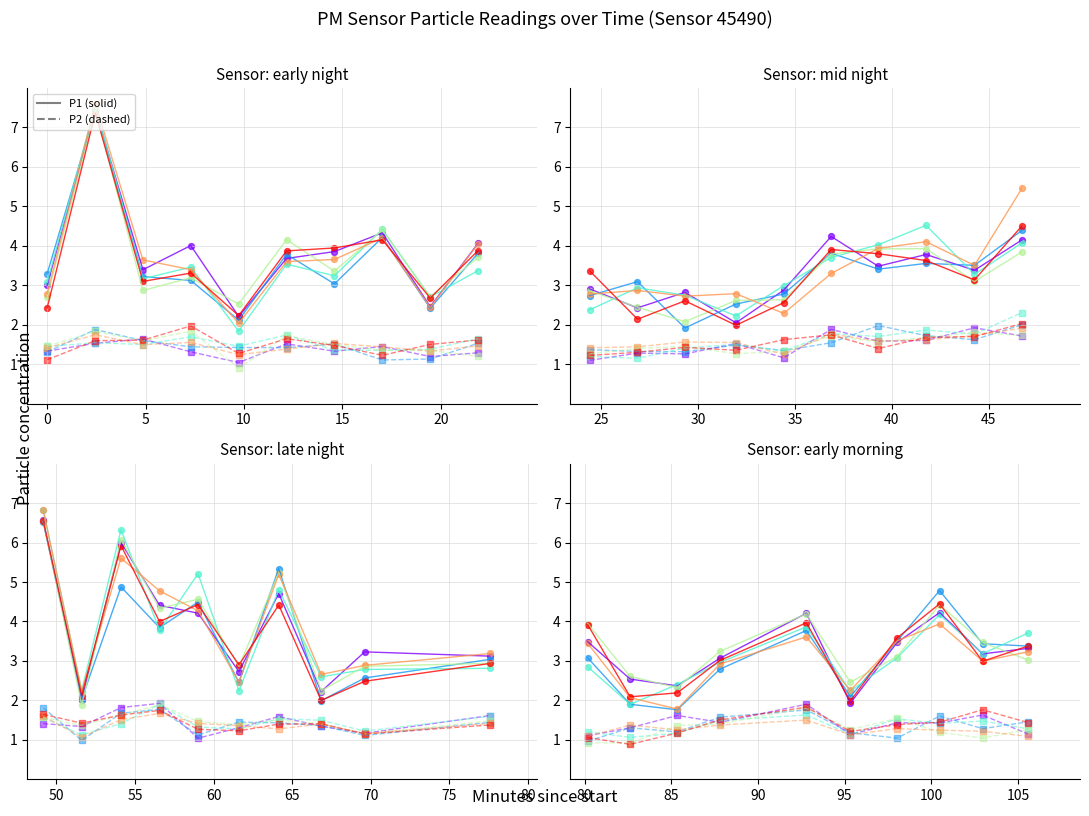

At which category is the sum across all series the highest?

1